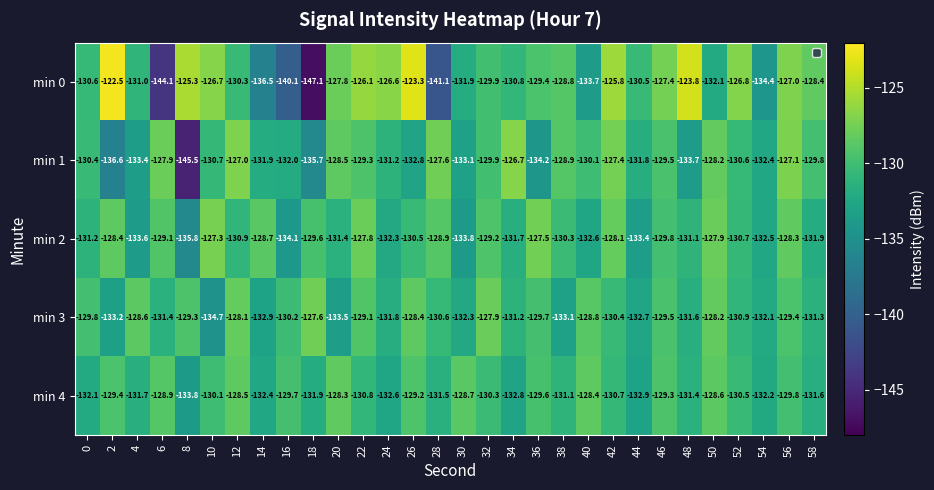

Which series has the widest spread of values?

min 0